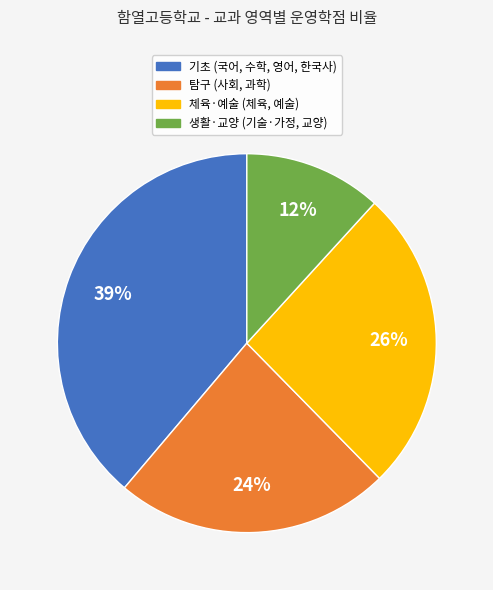

Is there any slice that represents more than half of the pie?

No